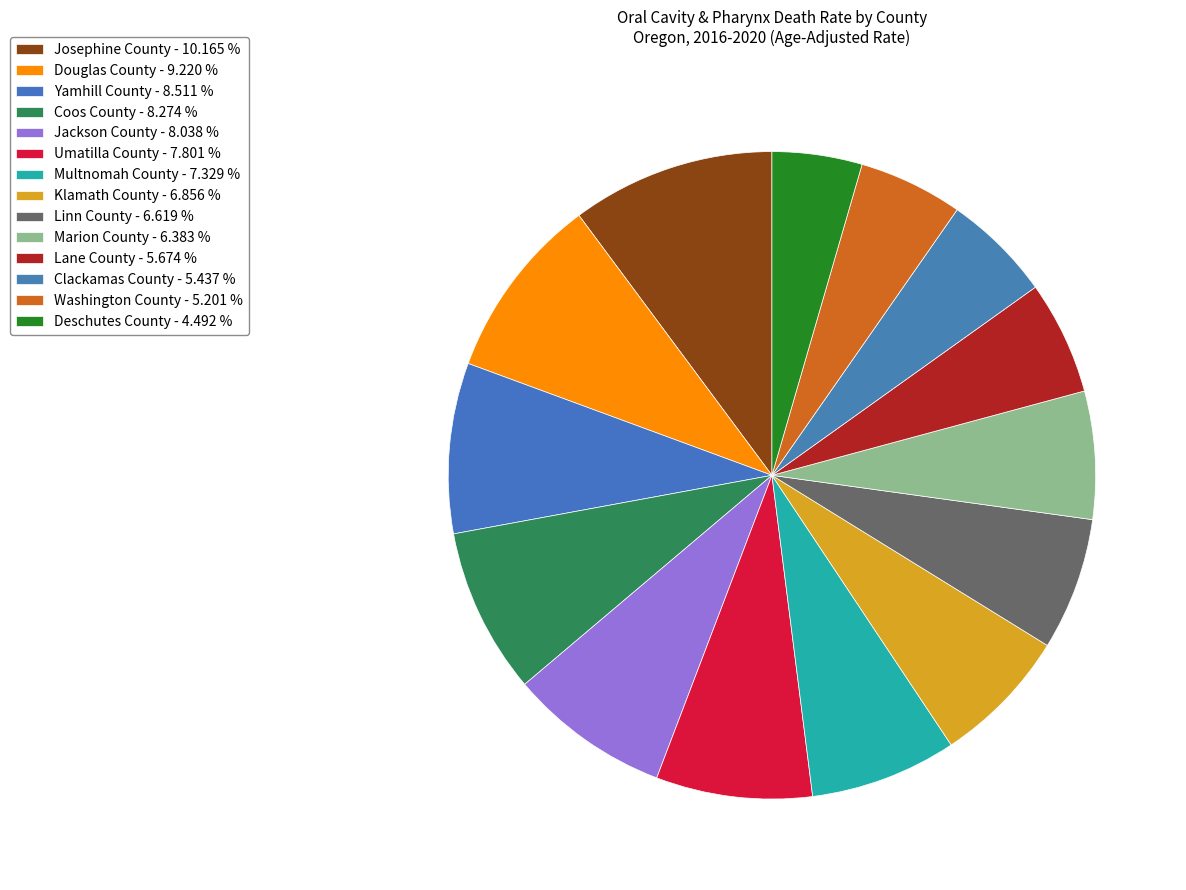

True or false: Washington County accounts for 5% of the total.

True